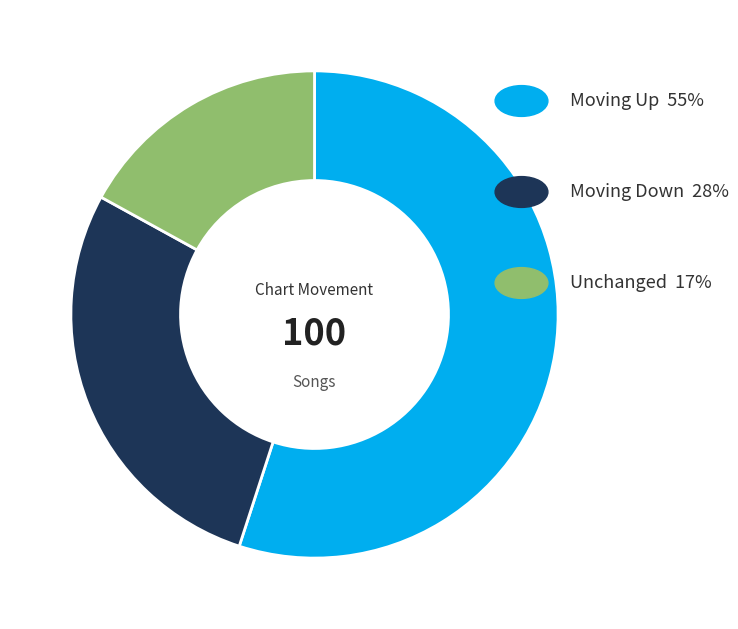

Is there any slice that represents more than half of the pie?

Yes